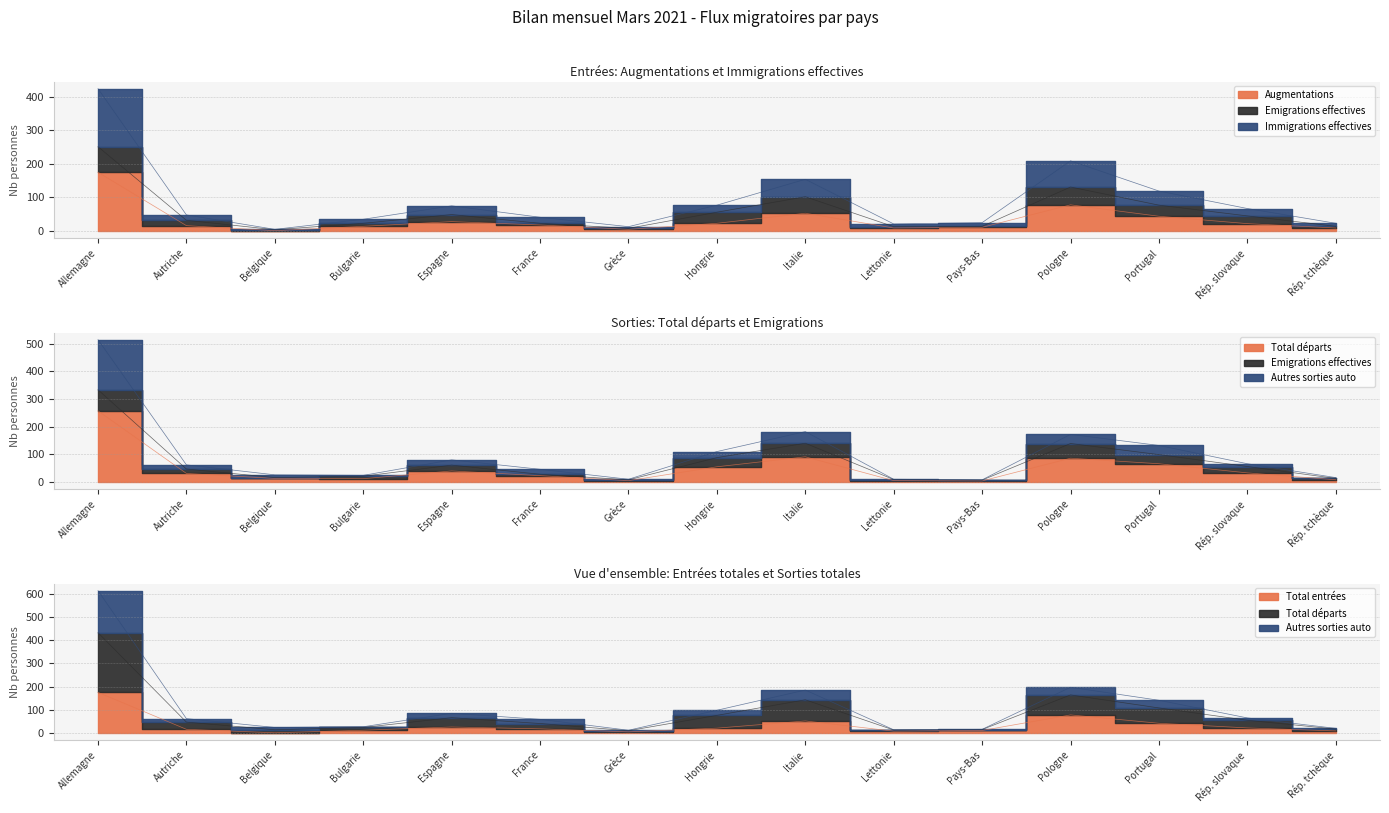

How many lines are shown in the chart?

5